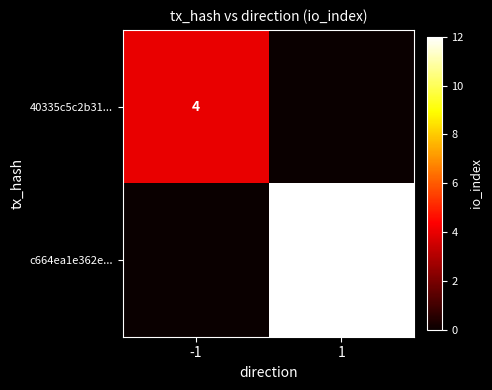

The c664ea1e362e... series shows 12 at 1. True or false?

True